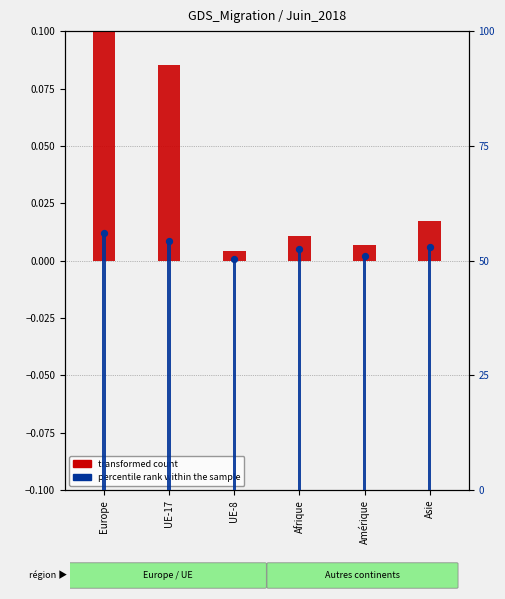

Which series reaches the minimum Y coordinate?

transformed count